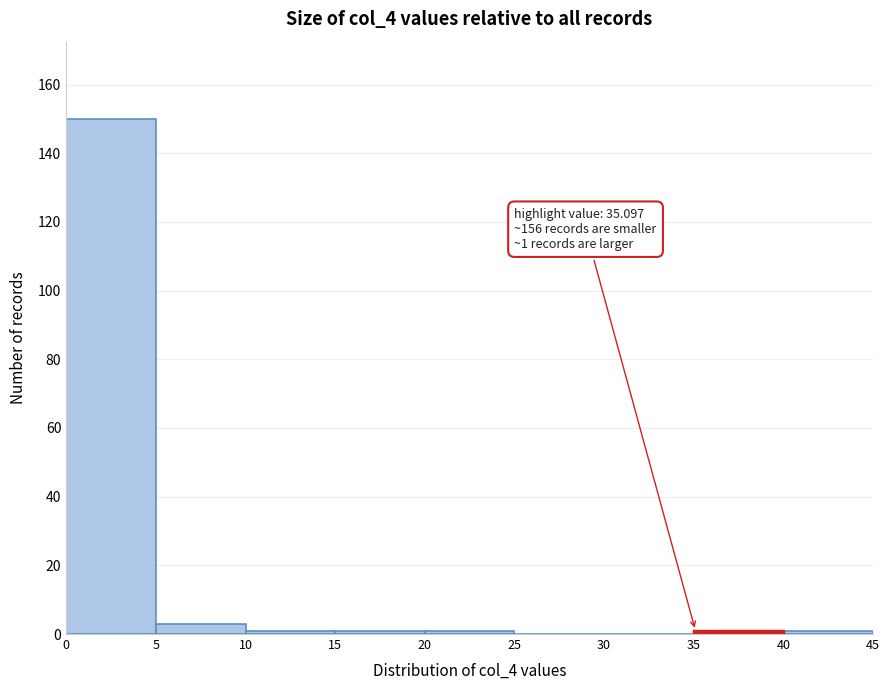

Over which range of the x-axis is the bar tallest?

0 to 5